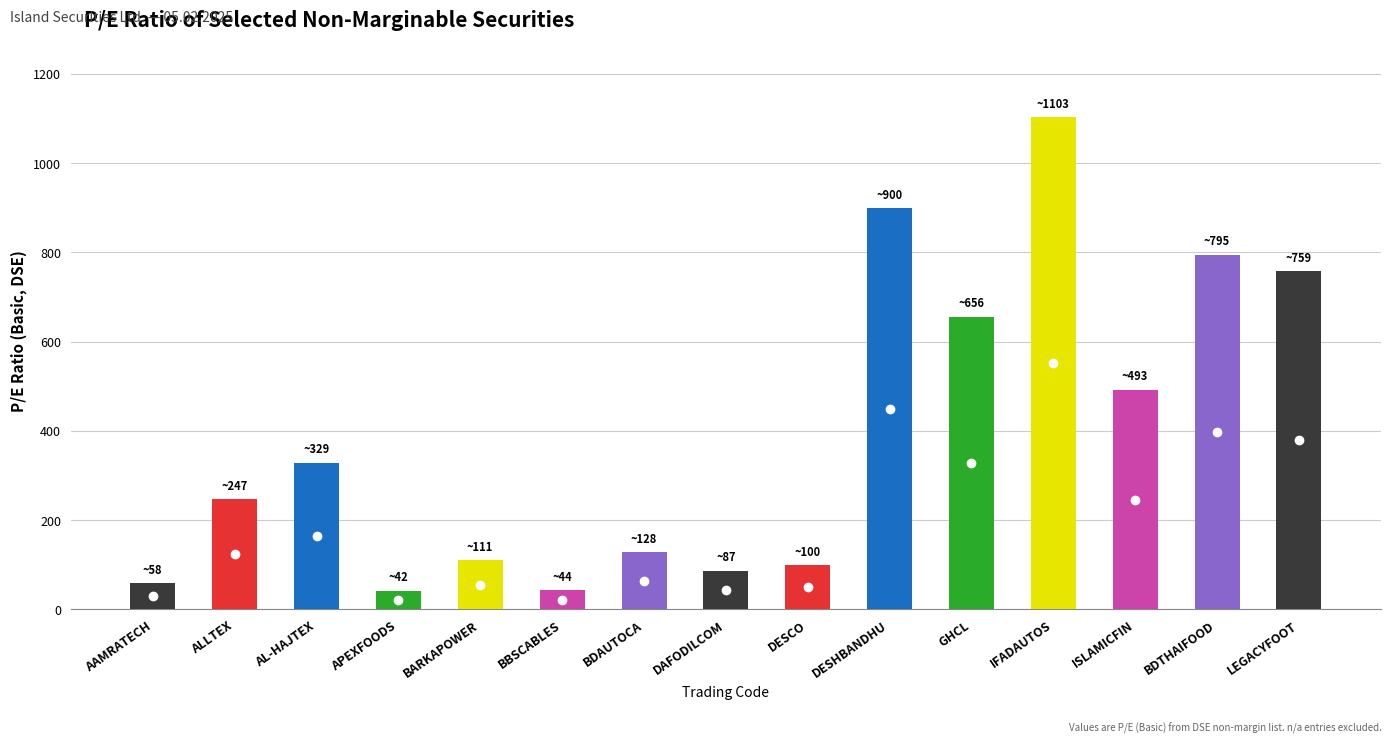

What is the approximate value at BDAUTOCA?

128.2